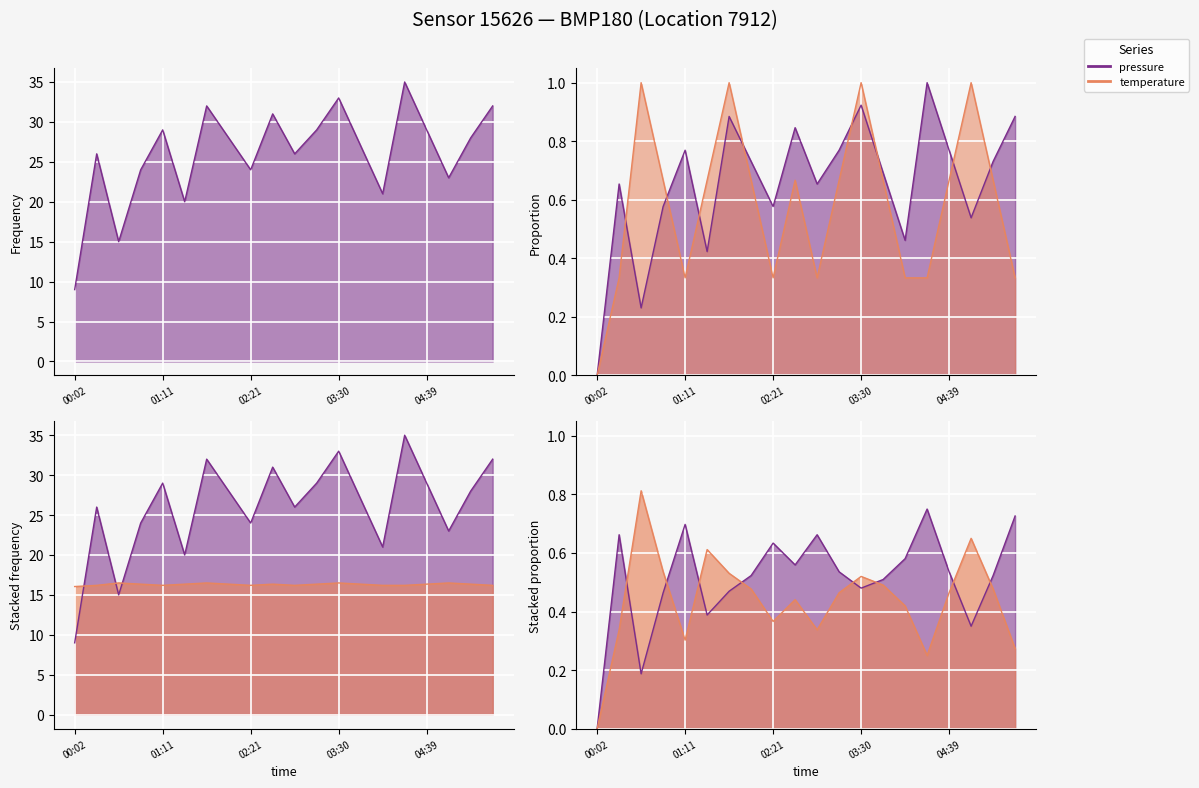

What position from the left is 00:36?

3